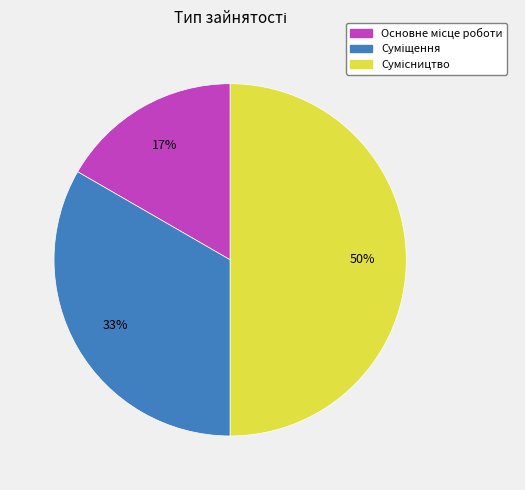

To the nearest percent, what is the average slice percentage?

33%